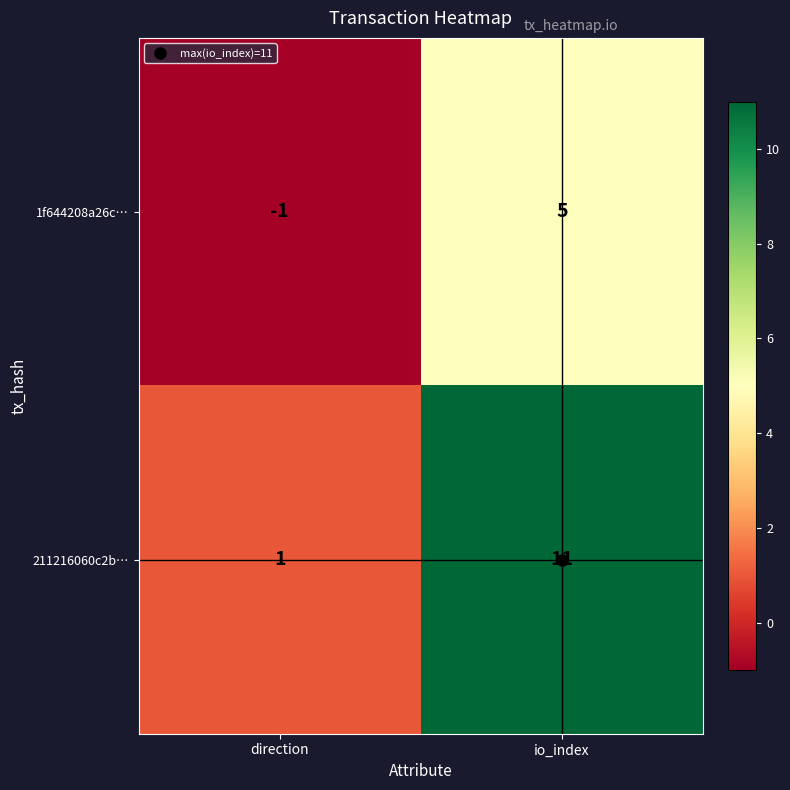

Between direction and io_index, which series saw the biggest shift?

211216060c2b…